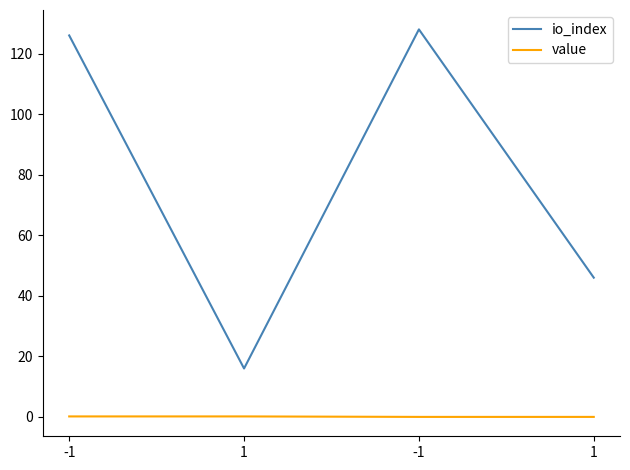

Reading left to right, list all the values displayed in this chart.

io_index: -1=126.0	1=16.0	-1=128.0	1=46.0
value: -1=0.2	1=0.2	-1=0.0	1=0.0